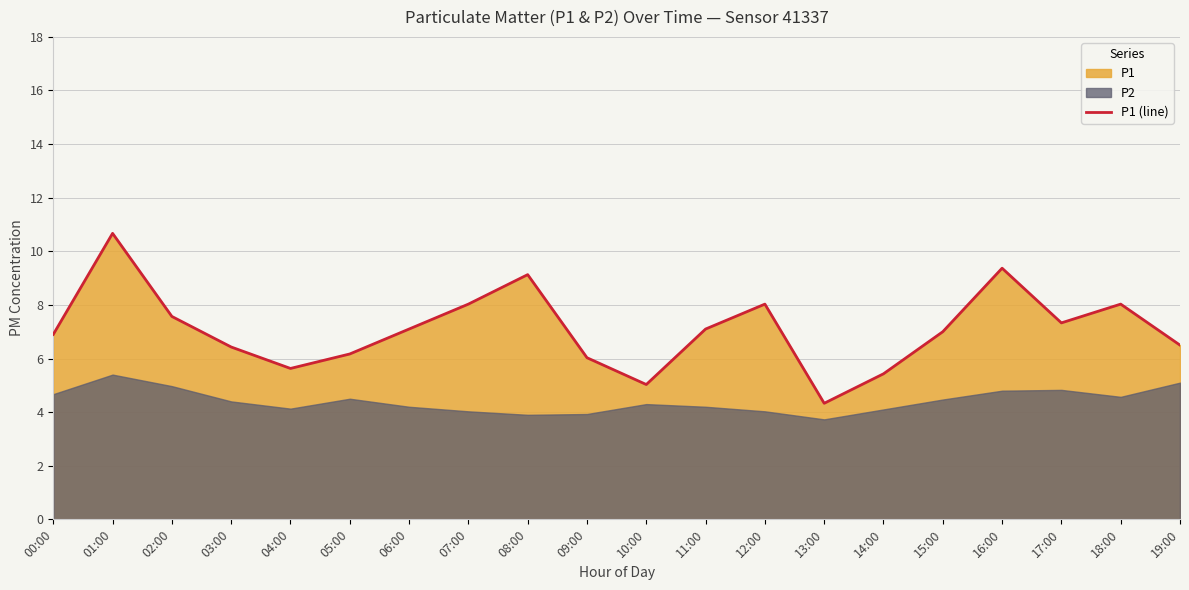

How many points are higher than both their immediate neighbors (excluding endpoints)?

5